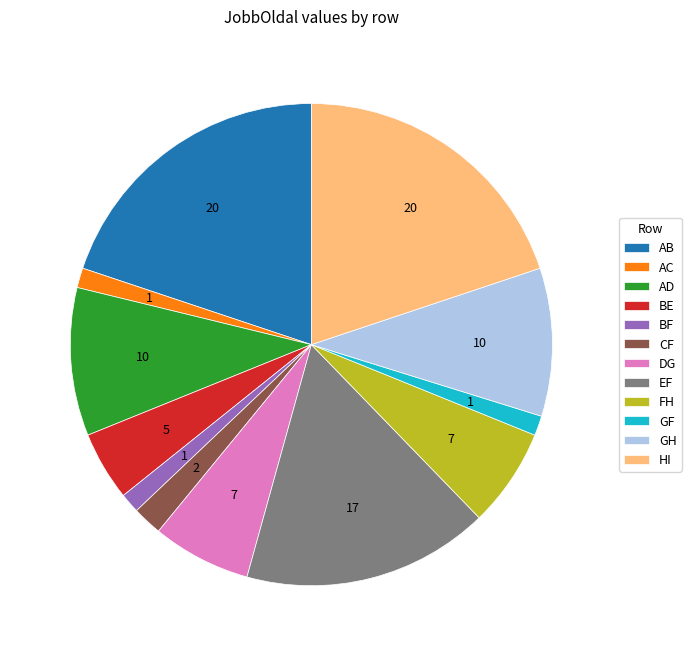

Which has a higher value, EF or HI?

HI